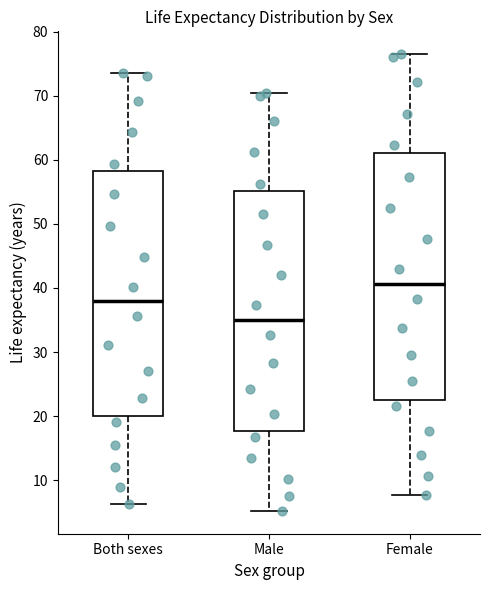

Where is the lower edge of the box for Male on the y-axis? The values are not printed on the chart, so give them approximately, as read against the axis.

18